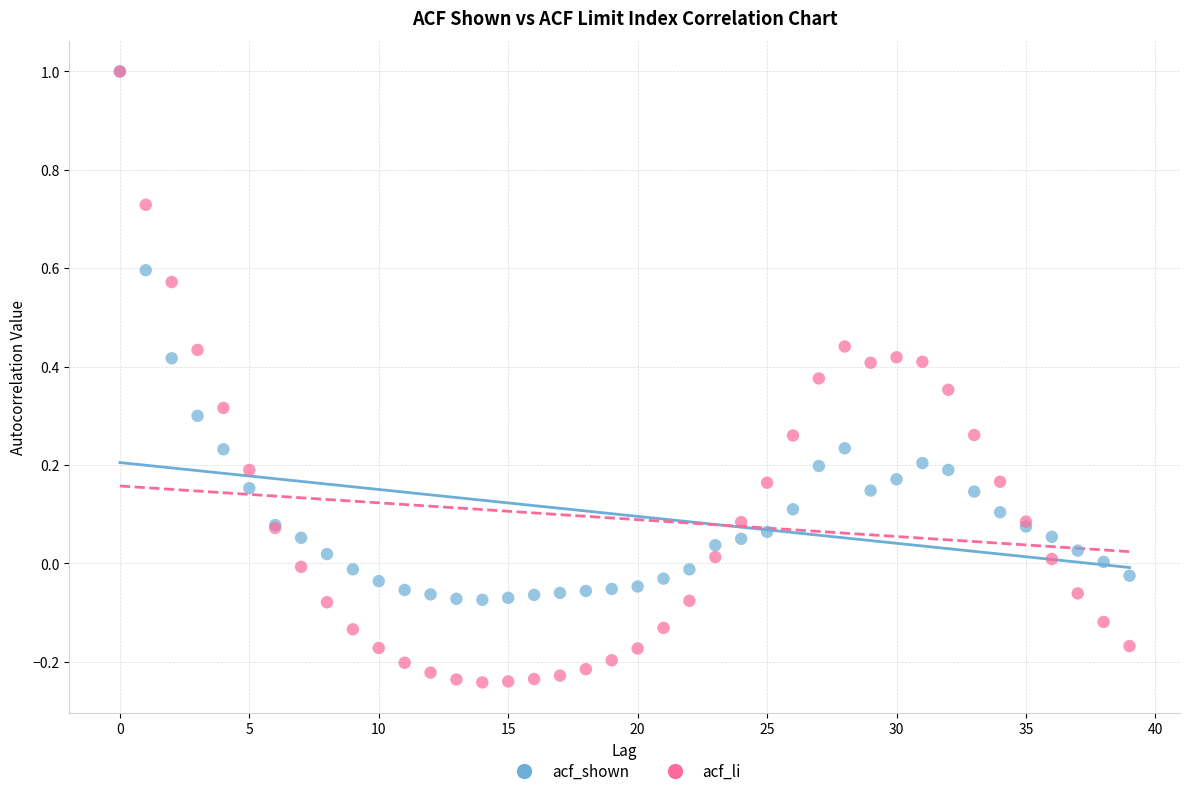

Which series contains the lowest Y value?

acf_li